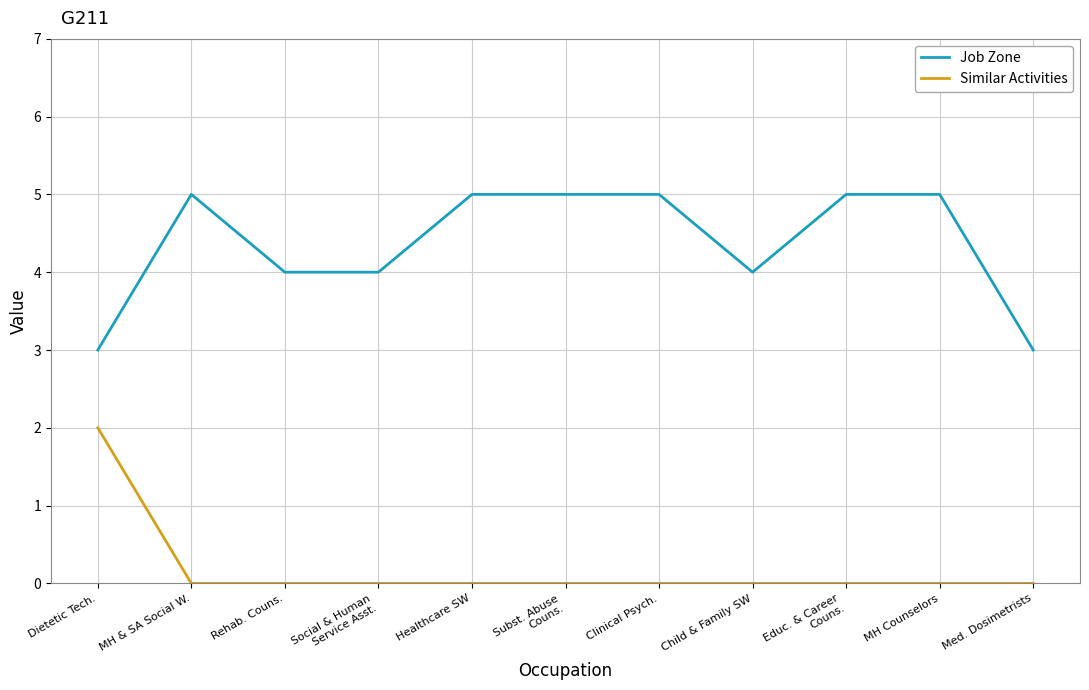

The value of Job Zone at Med. Dosimetrists is 3. True or false?

True